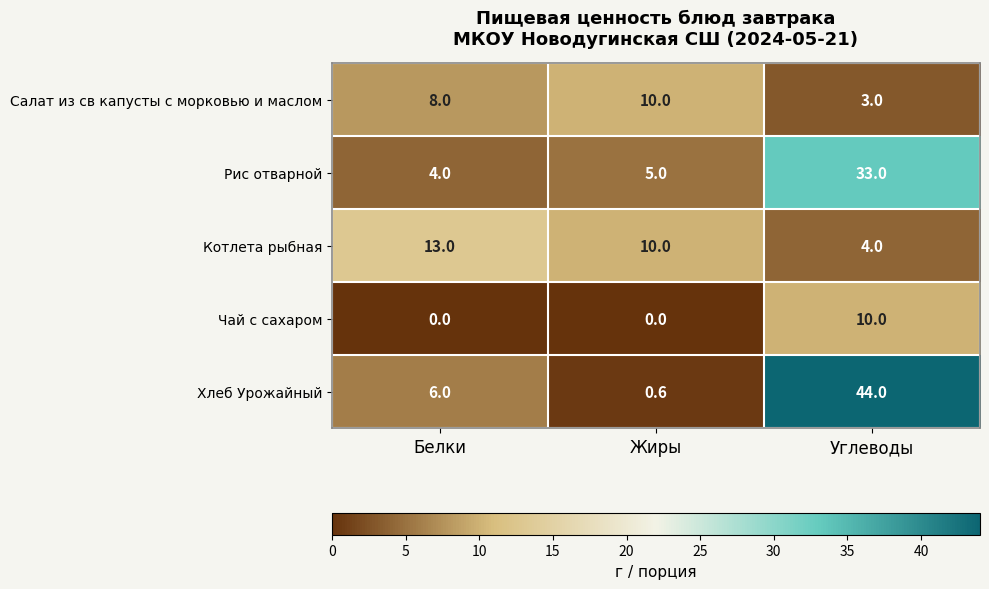

Is it true that Чай с сахаром equals -3.7 at Белки?

False